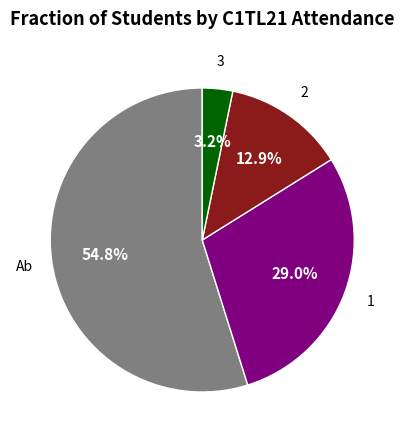

Does any single category account for the majority?

Yes